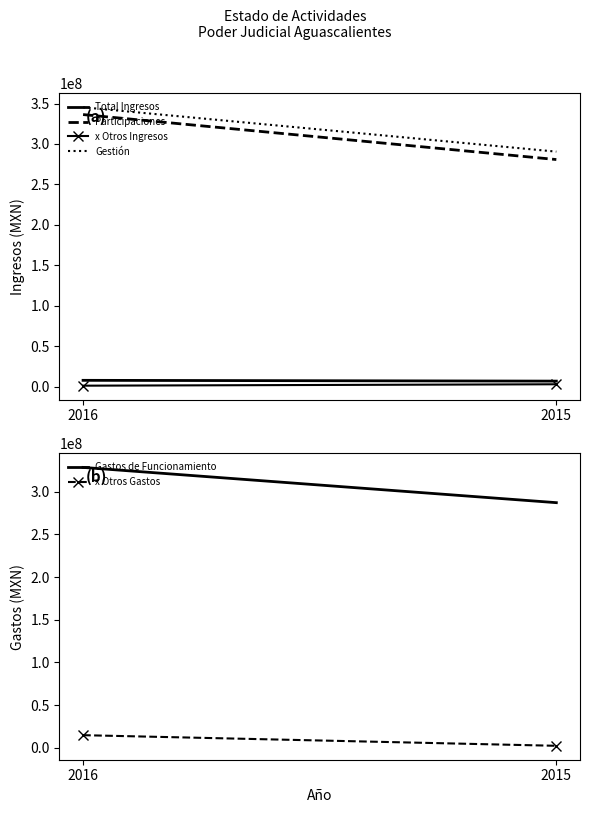

Rank the categories by Otros Gastos y Pérdidas Extraordinarias value from highest to lowest.

2016, 2015